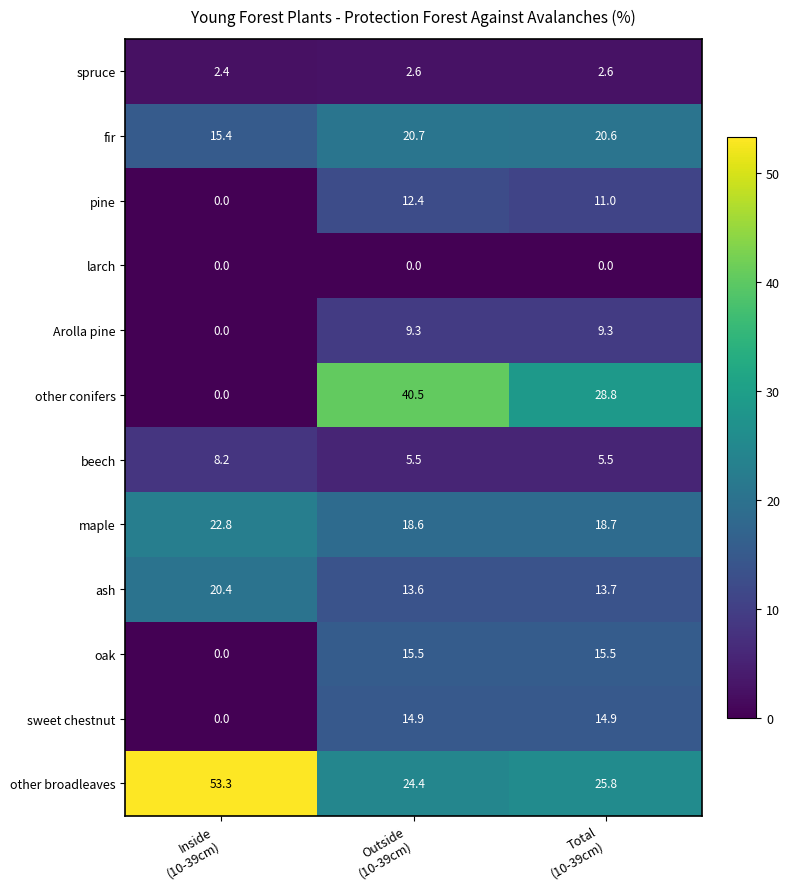

Which series has the largest range (max minus min)?

other conifers